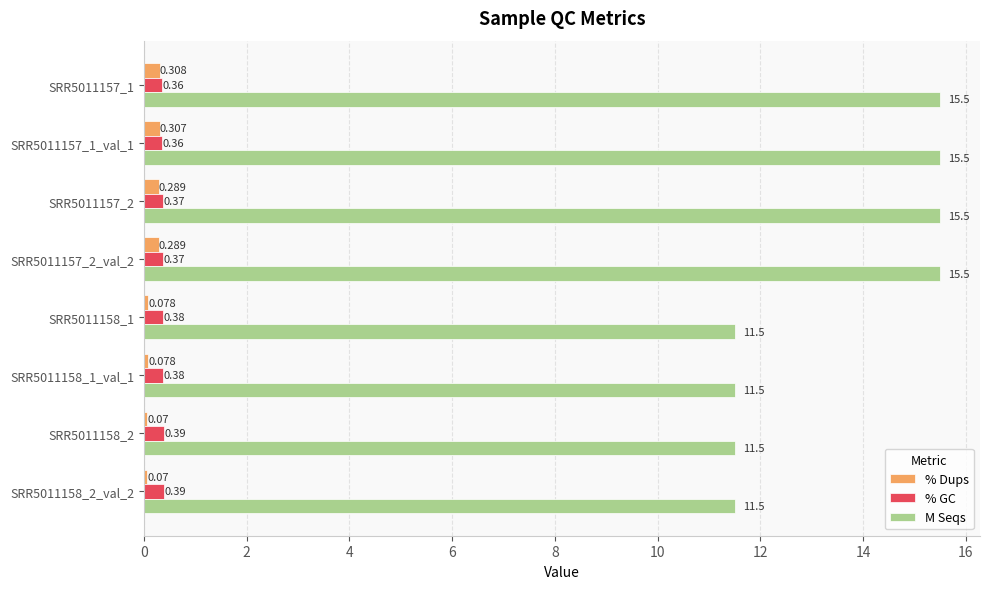

Which series has the widest spread of values?

M Seqs